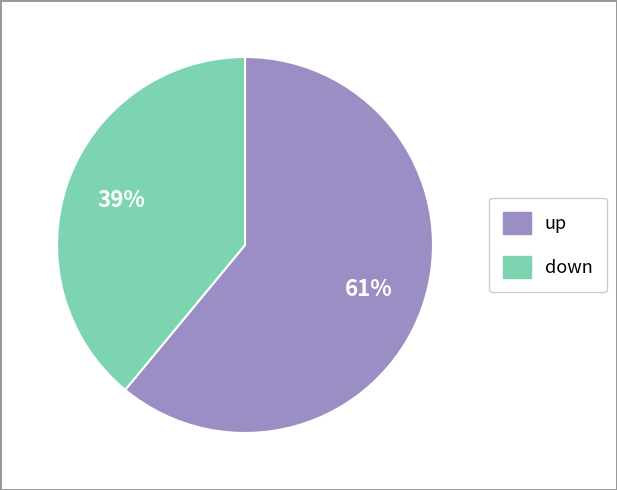

To the nearest percent, what percentage of the pie is down?

39%